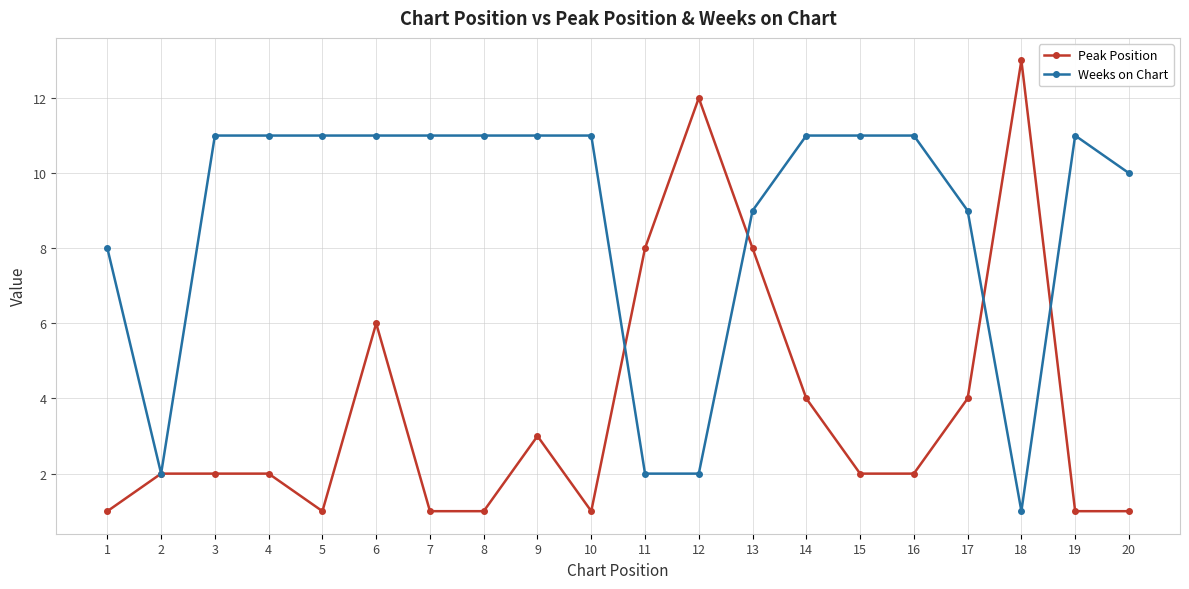

Count the number of data series in this chart.

2